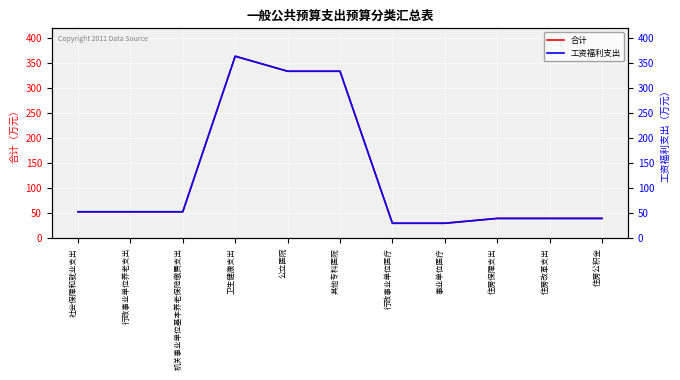

True or false: 合计 and 工资福利支出 cross at least once.

False